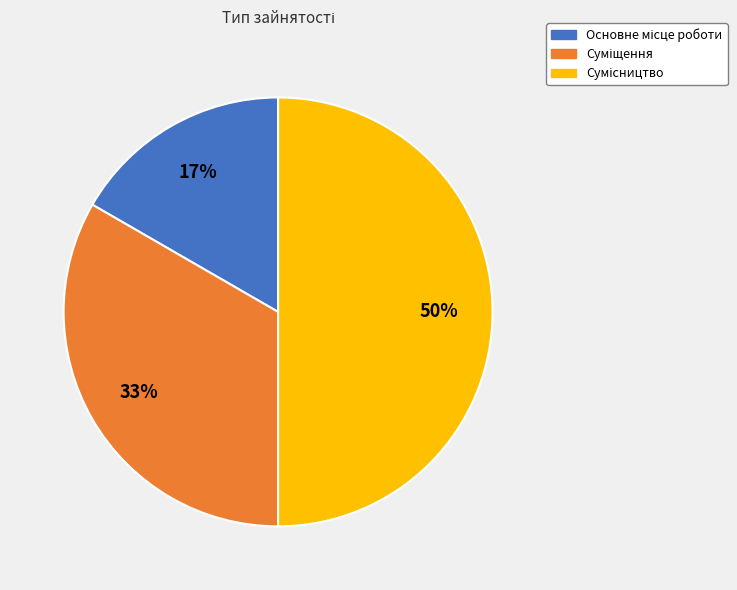

To the nearest percent, what is the average slice percentage?

33%